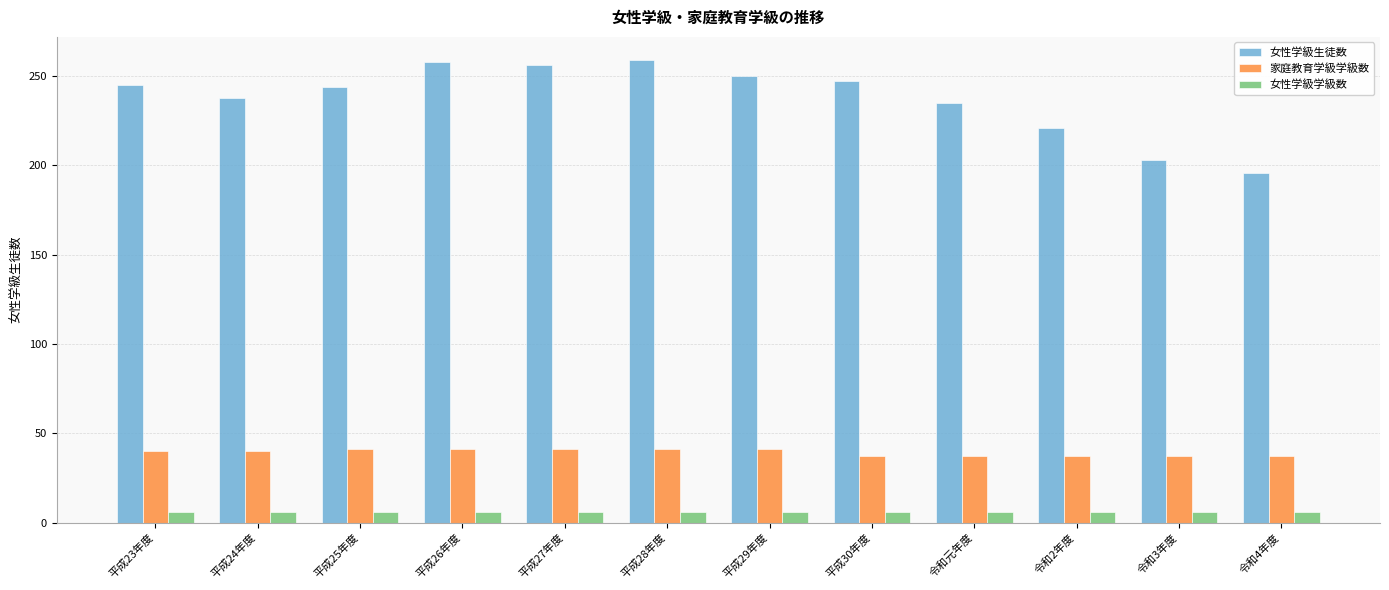

At how many categories does at least one series exceed 192?

12